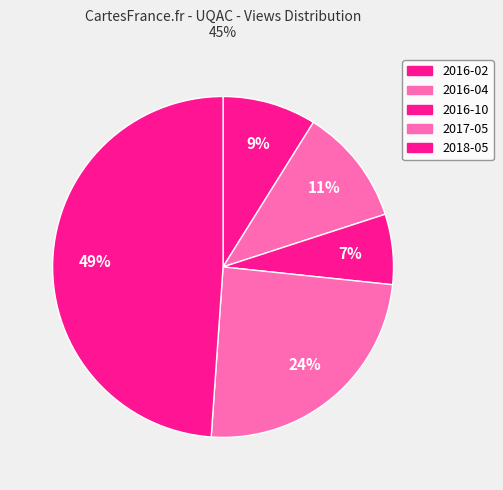

How many slices are in this pie chart?

5